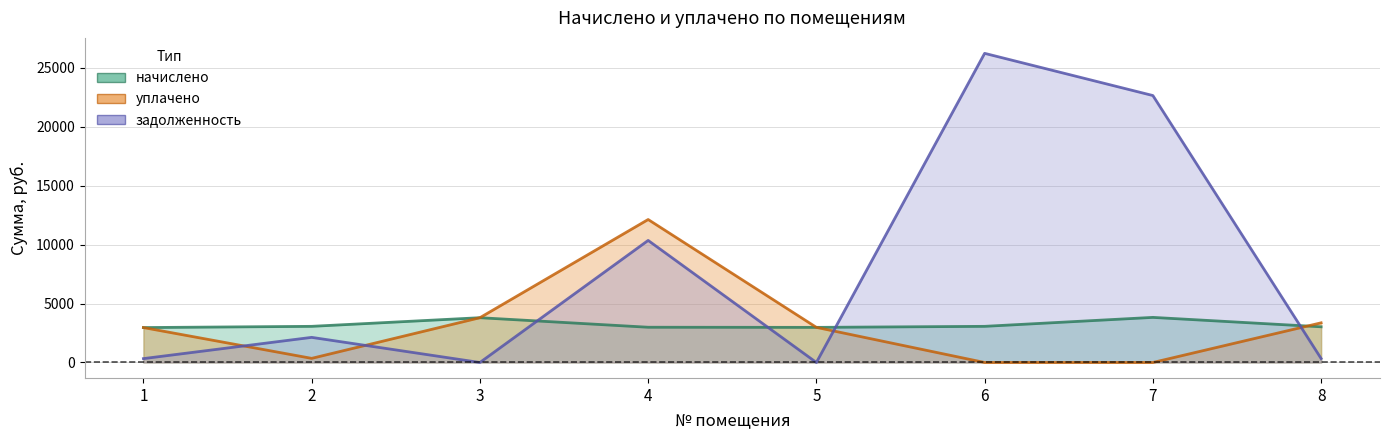

How many lines are shown in the chart?

3